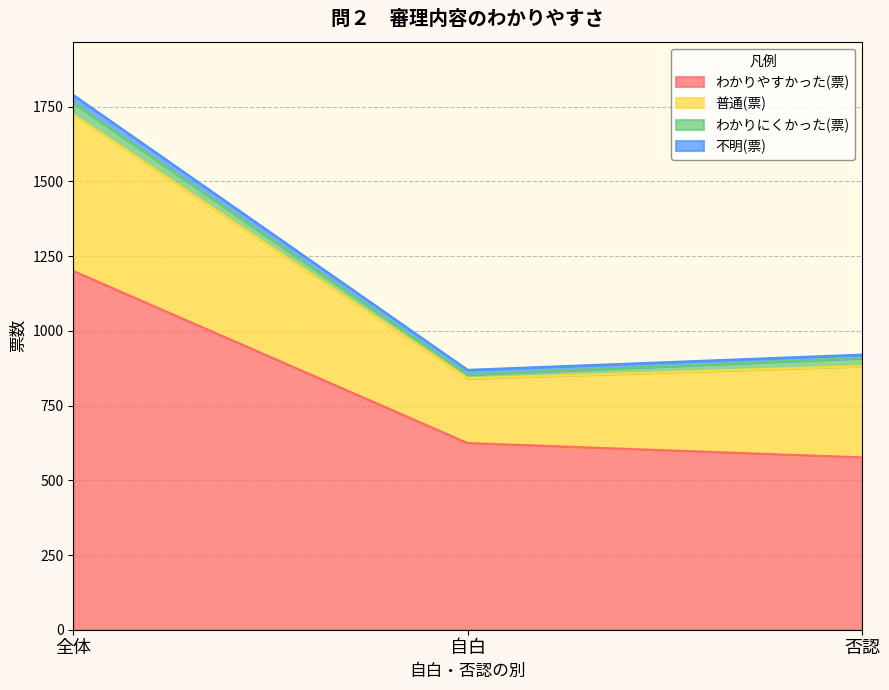

What is the difference between the maximum and second lowest values in the わかりにくかった(票) series?

13